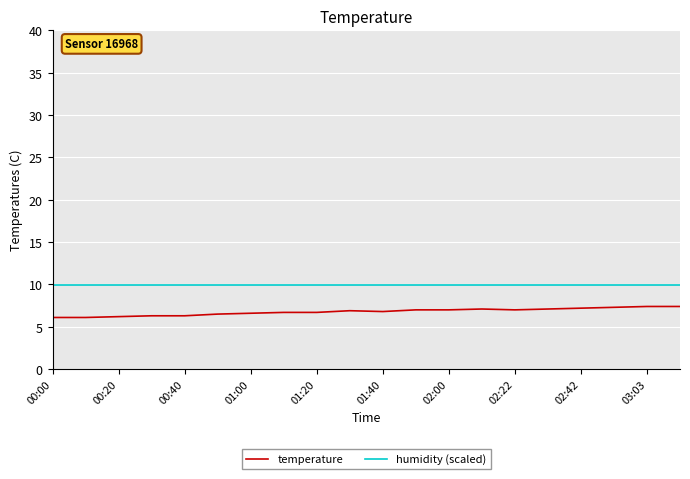

What is the lowest value of the temperature series?

6.1